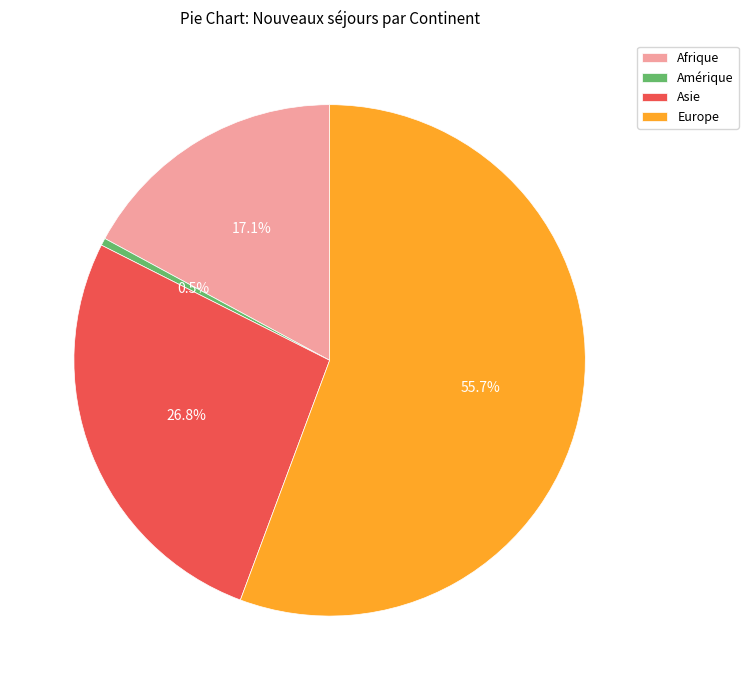

Between Asie and Europe, which is larger?

Europe